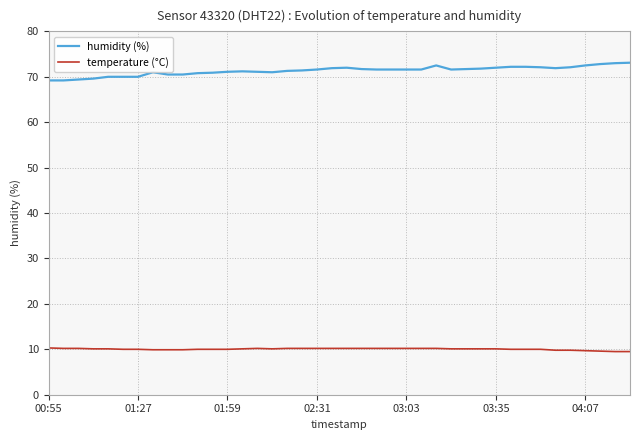

What are all the series names shown in the legend?

humidity (%), temperature (°C)